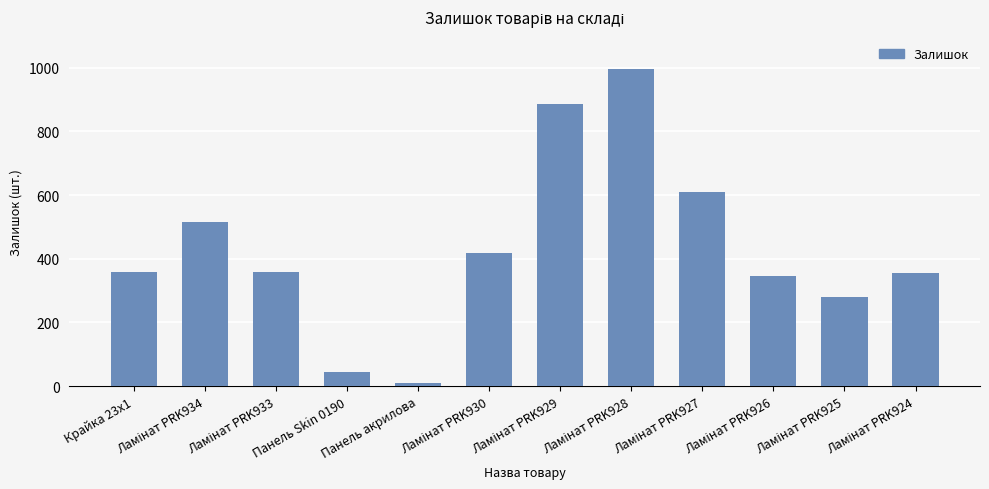

Which label corresponds to the smallest value in the chart?

Панель акрилова